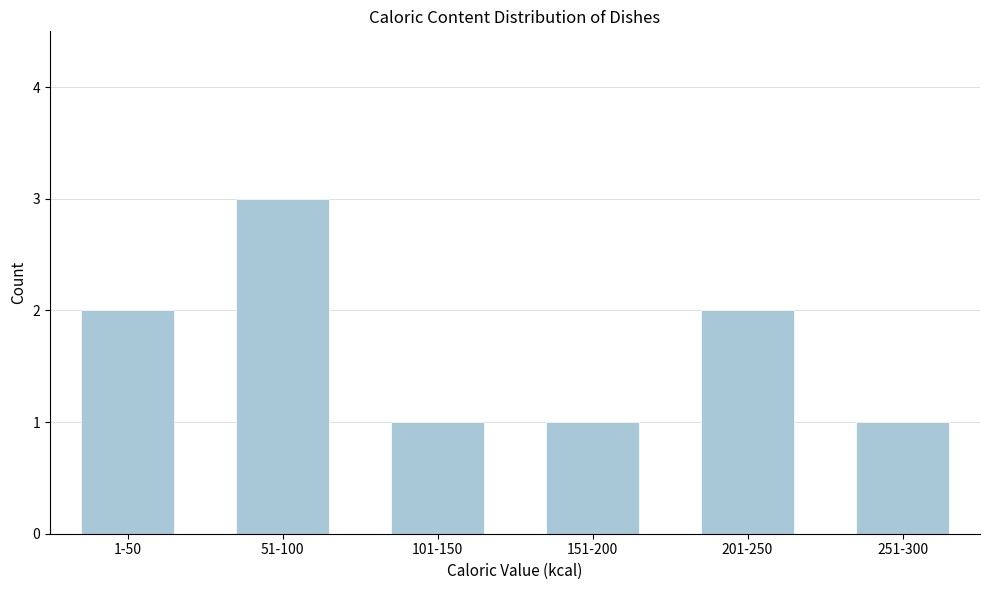

Reading left to right, what are all the values shown in this chart?

2	3	1	1	2	1